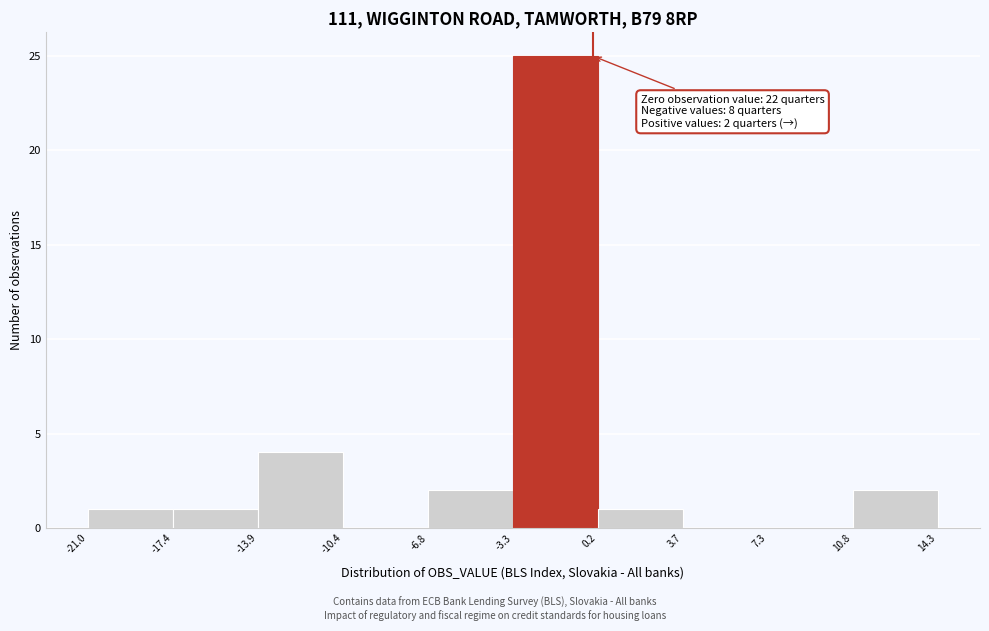

Over which range of the x-axis is the bar tallest?

-3.3 to 0.2